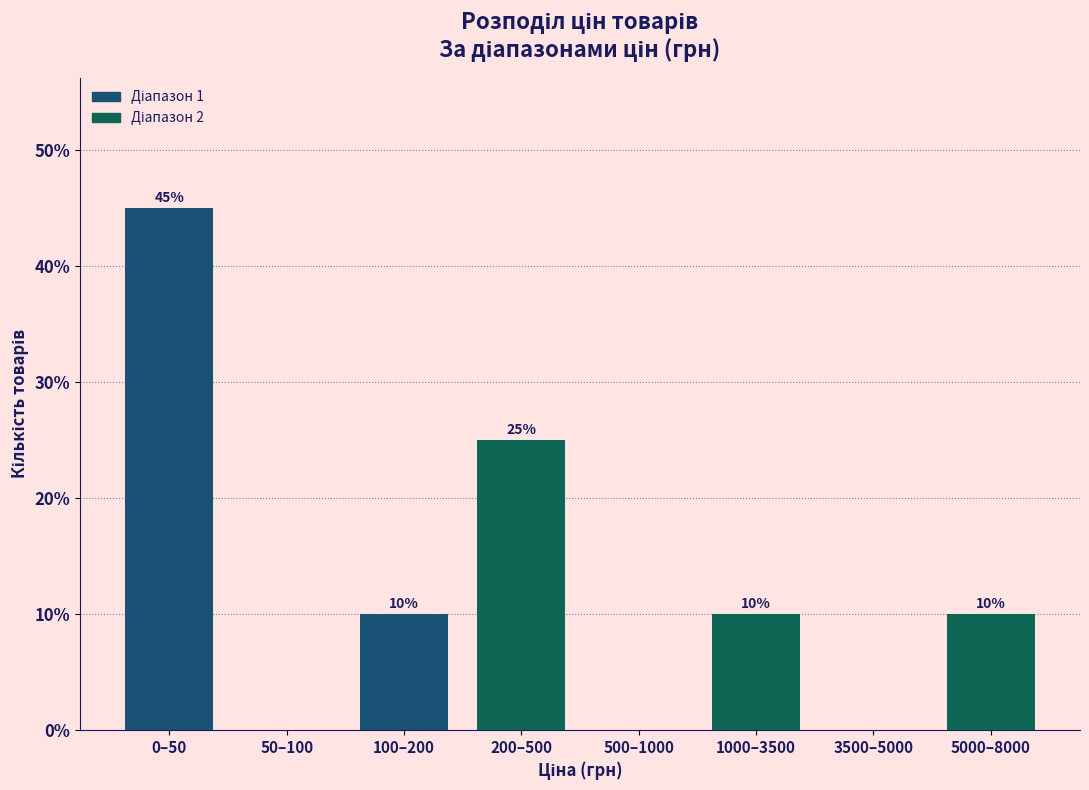

Reading right to left, what are all the values shown in this chart?

5000–8000=10	3500–5000=0	1000–3500=10	500–1000=0	200–500=25	100–200=10	50–100=0	0–50=45